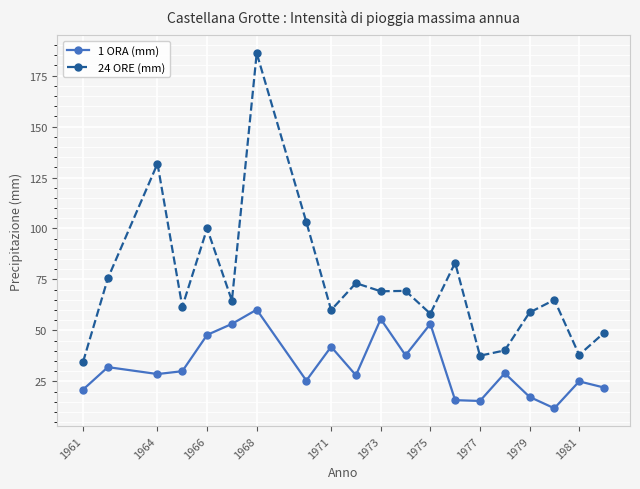

What is the value of the 24 ORE (mm) point at the 2nd from the left?

75.6